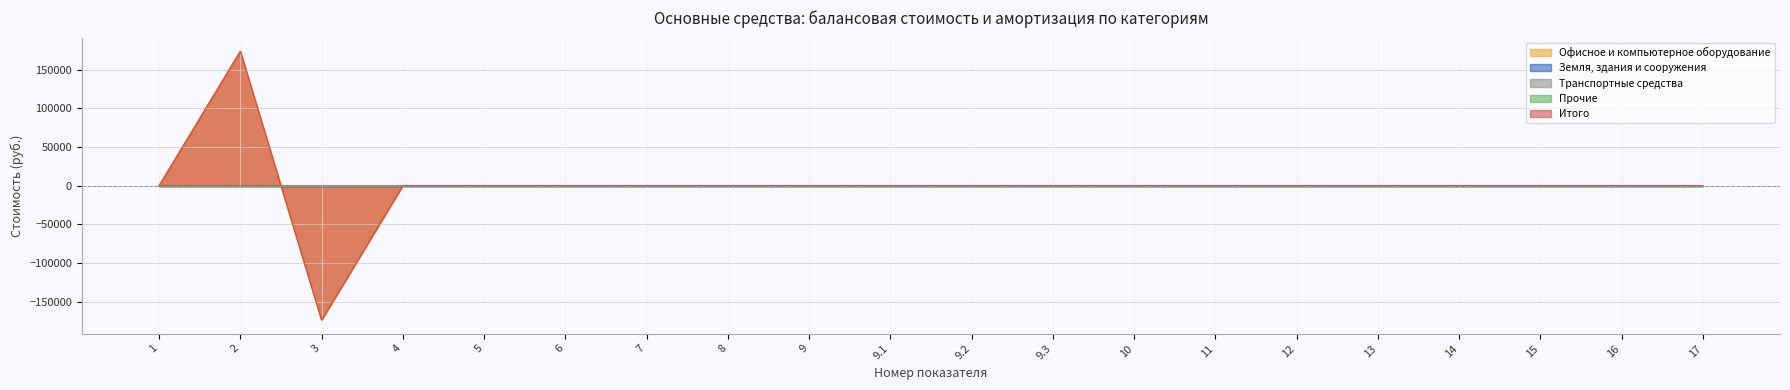

Reading left to right, extract all data points from this chart.

Офисное и компьютерное оборудование: 1=0	2=173580	3=-173580	4=0	5=0	6=0	7=0	8=0	9=0	9.1=0	9.2=0	9.3=0	10=0	11=0	12=0	13=0	14=0	15=0	16=0	17=0
Земля, здания и сооружения: 1=0	2=0	3=0	4=0	5=0	6=0	7=0	8=0	9=0	9.1=0	9.2=0	9.3=0	10=0	11=0	12=0	13=0	14=0	15=0	16=0	17=0
Транспортные средства: 1=0	2=0	3=0	4=0	5=0	6=0	7=0	8=0	9=0	9.1=0	9.2=0	9.3=0	10=0	11=0	12=0	13=0	14=0	15=0	16=0	17=0
Прочие: 1=0	2=0	3=0	4=0	5=0	6=0	7=0	8=0	9=0	9.1=0	9.2=0	9.3=0	10=0	11=0	12=0	13=0	14=0	15=0	16=0	17=0
Итого: 1=0	2=174000	3=-174000	4=0	5=0	6=0	7=0	8=0	9=0	9.1=0	9.2=0	9.3=0	10=0	11=0	12=0	13=0	14=0	15=0	16=0	17=0